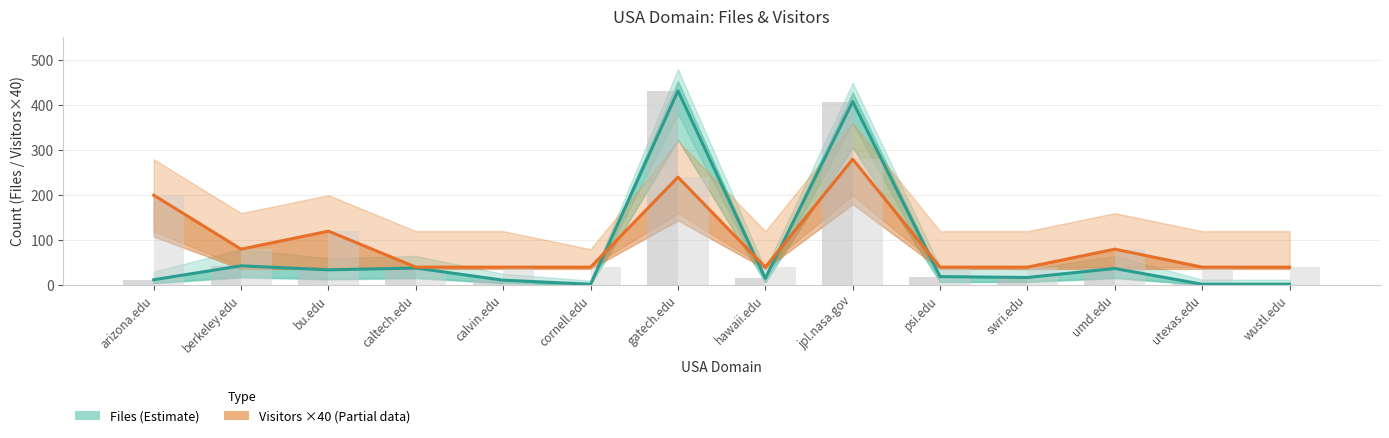

What is the maximum value shown in the chart?

432